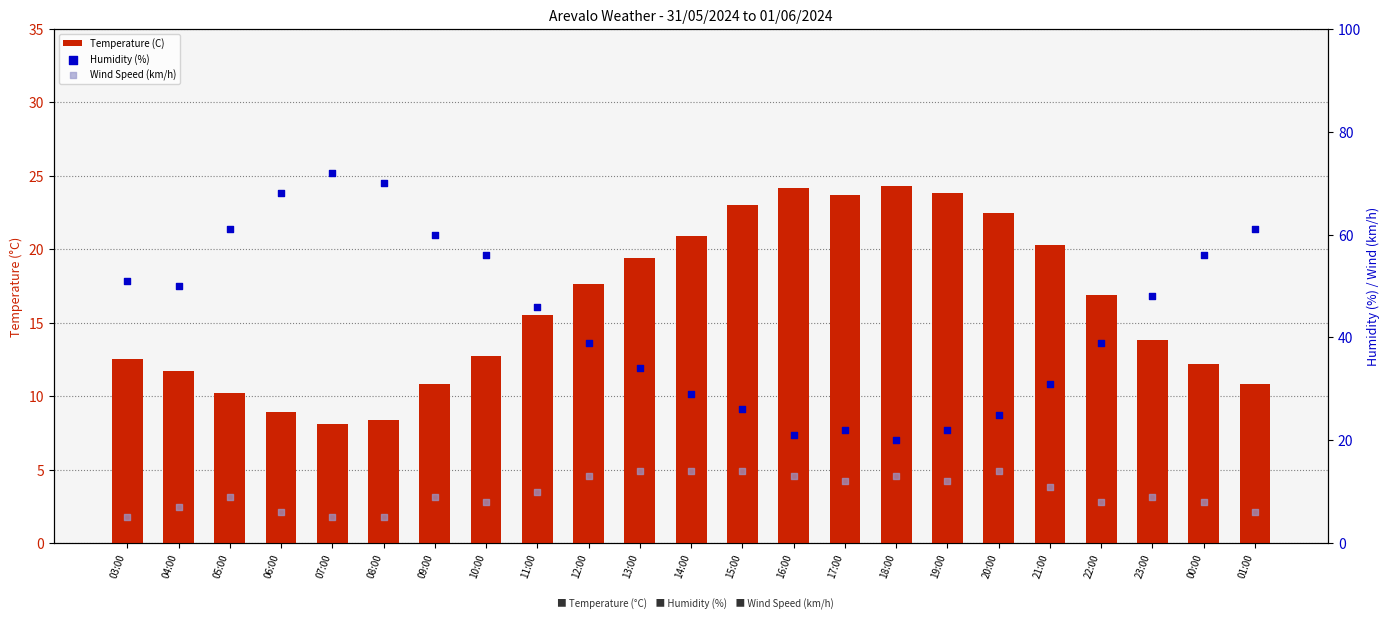

What are all the series names shown in the legend?

Temperature (C), Humidity (%), Wind Speed (km/h)